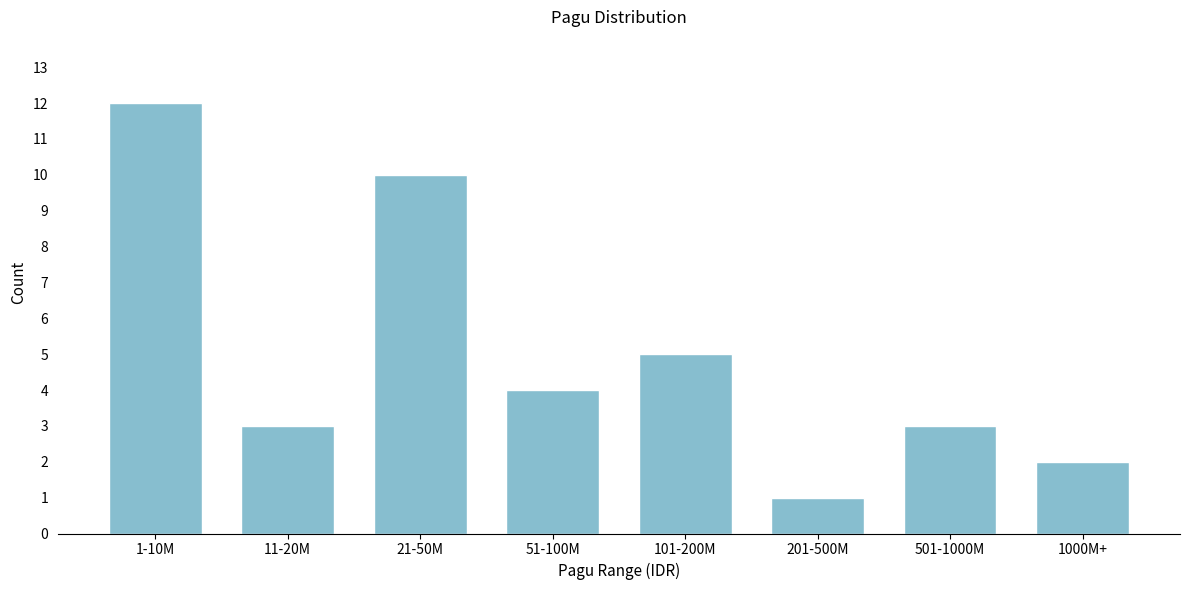

Reading left to right, transcribe all the data shown in this chart.

12	3	10	4	5	1	3	2